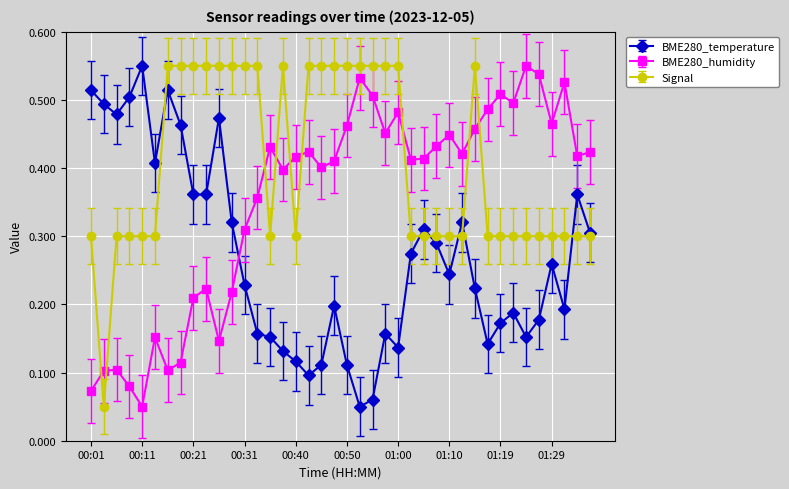

List the series in order of their overall mean, highest first.

Signal, BME280_humidity, BME280_temperature